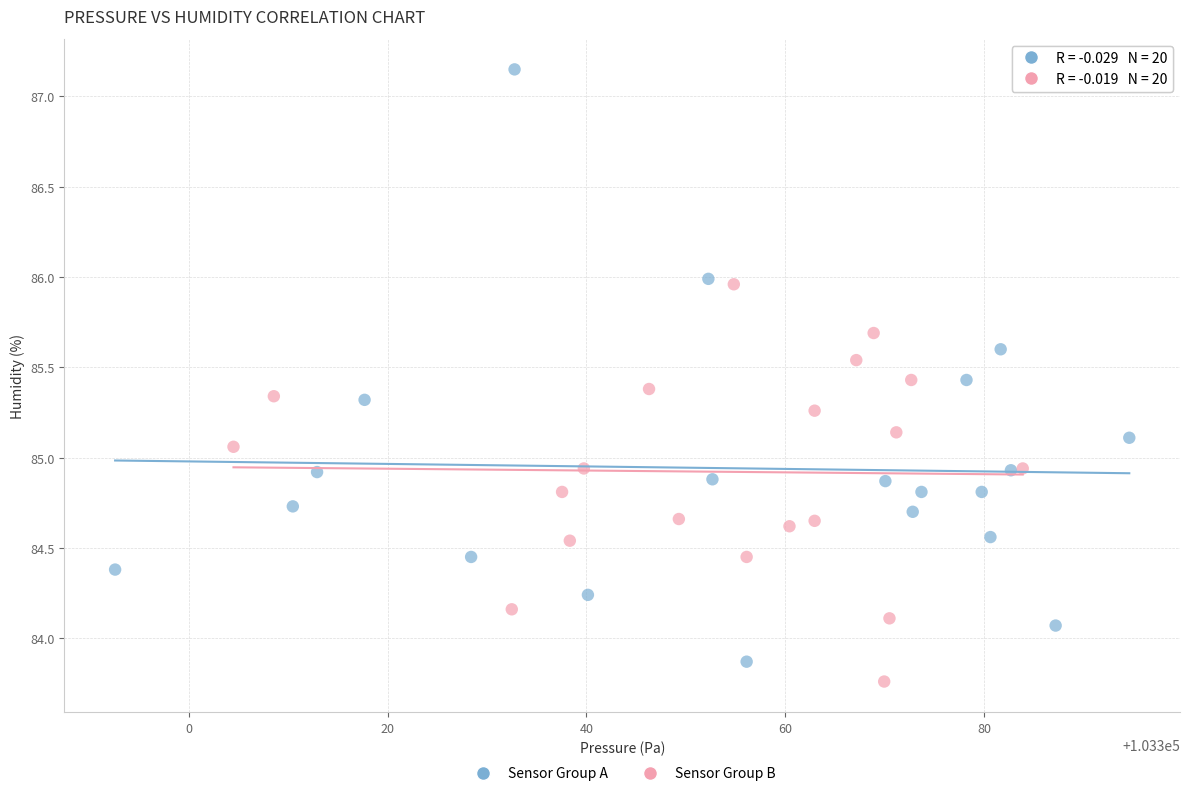

Which series has the largest Y range (max minus min)?

Sensor Group A